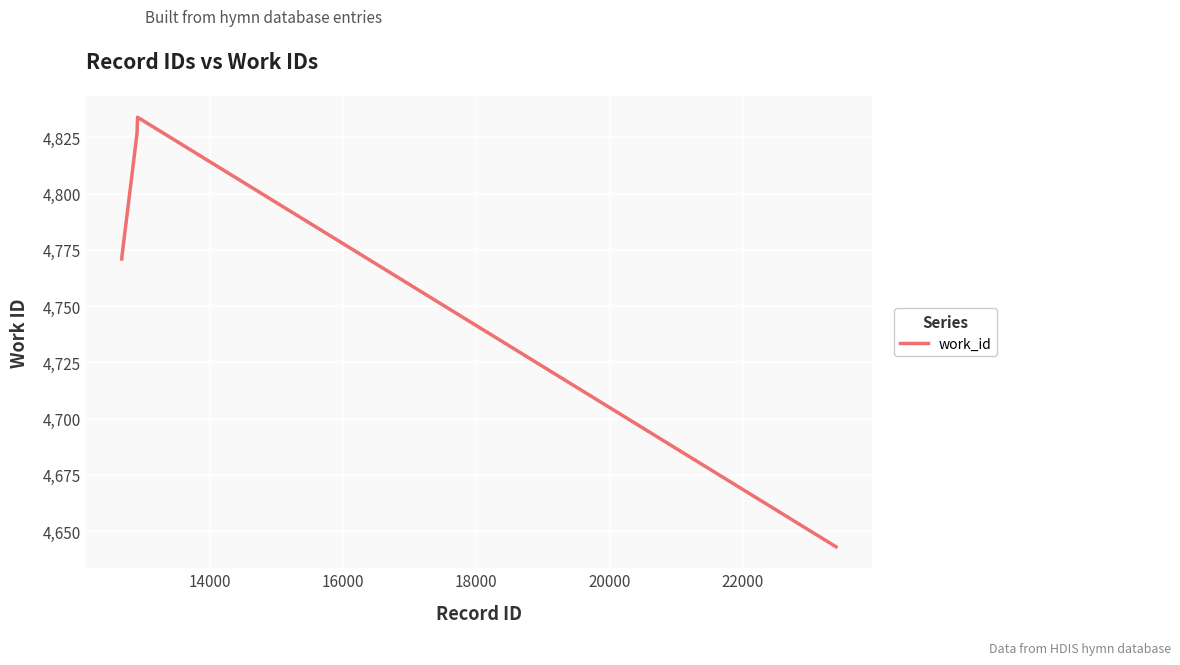

What is the smallest value displayed?

4643